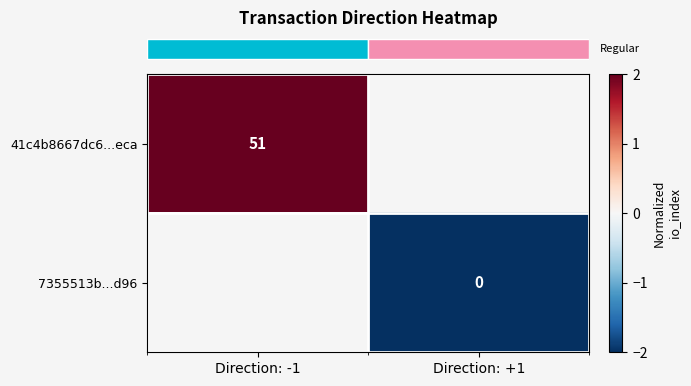

Between Direction: +1 and Direction: -1, which is larger?

Direction: -1